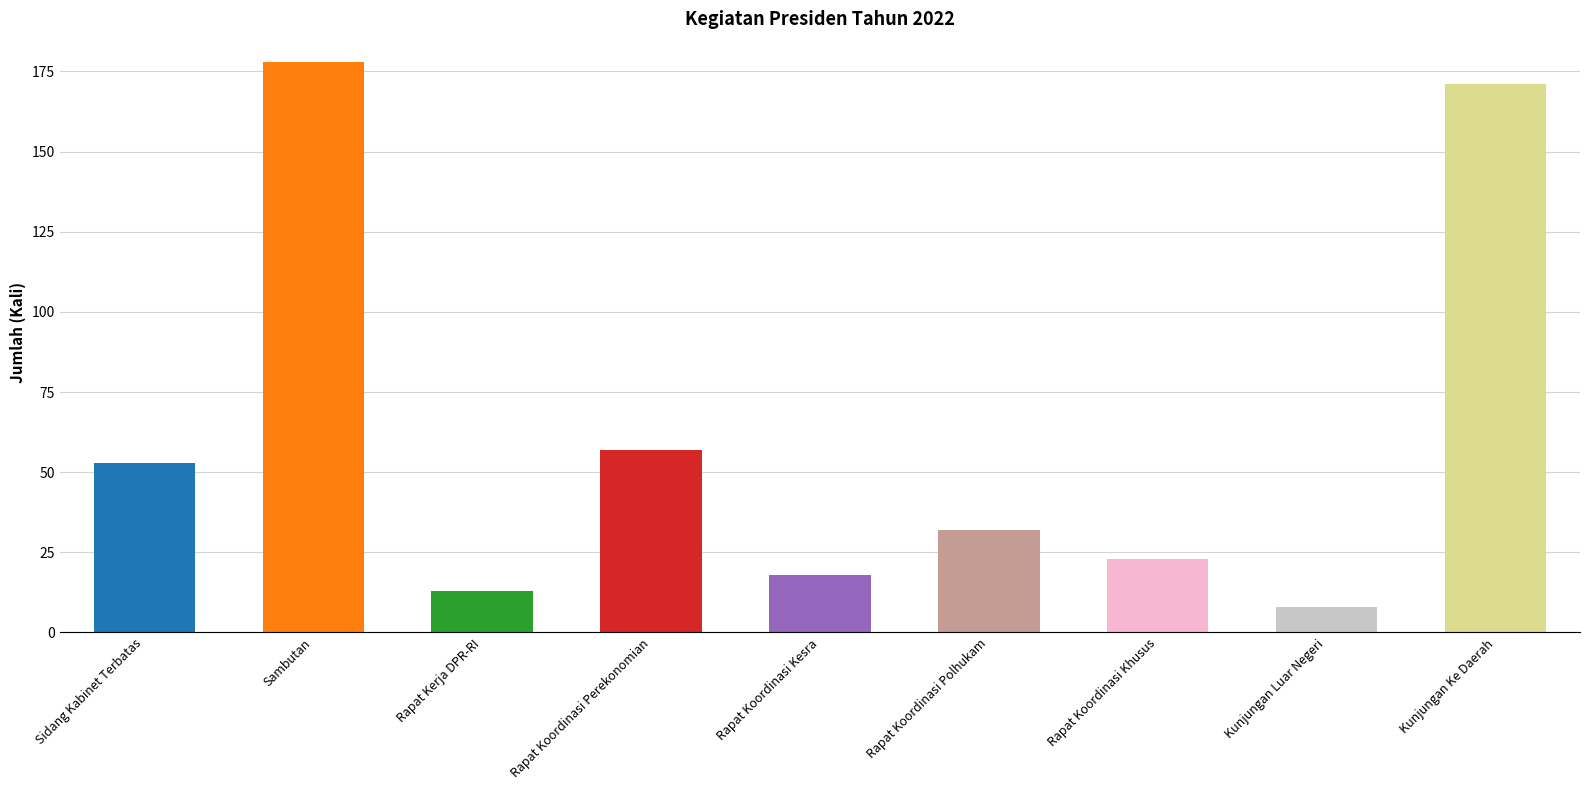

What is the smallest value displayed?

8